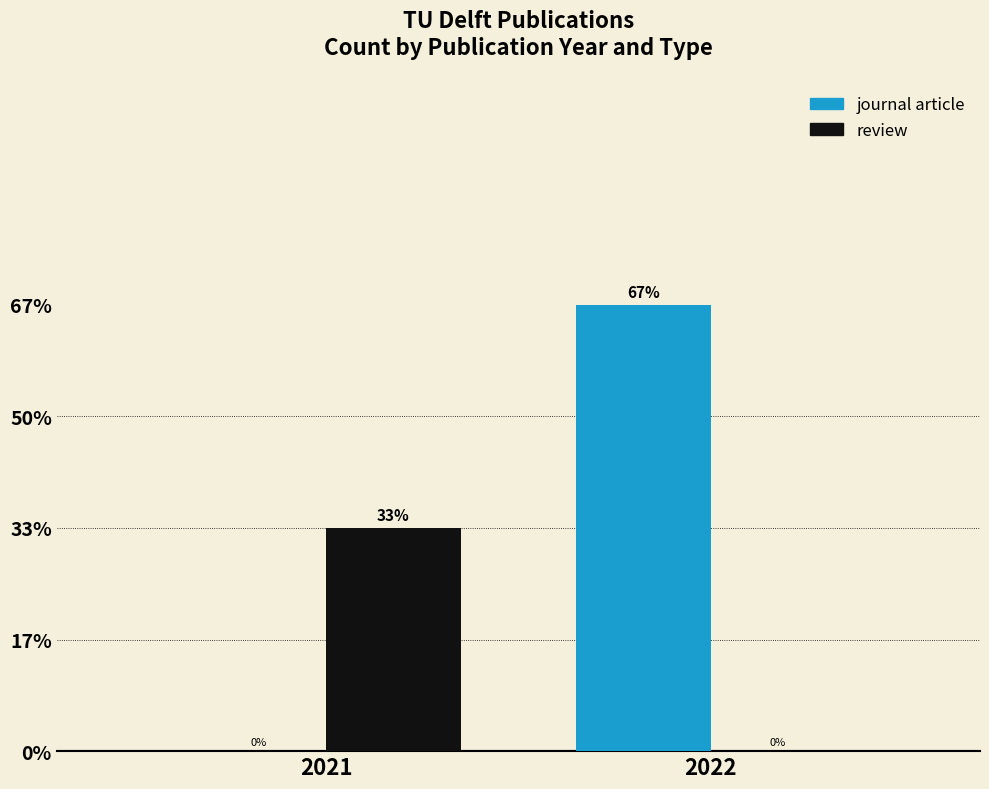

Which series has the widest spread of values?

journal article